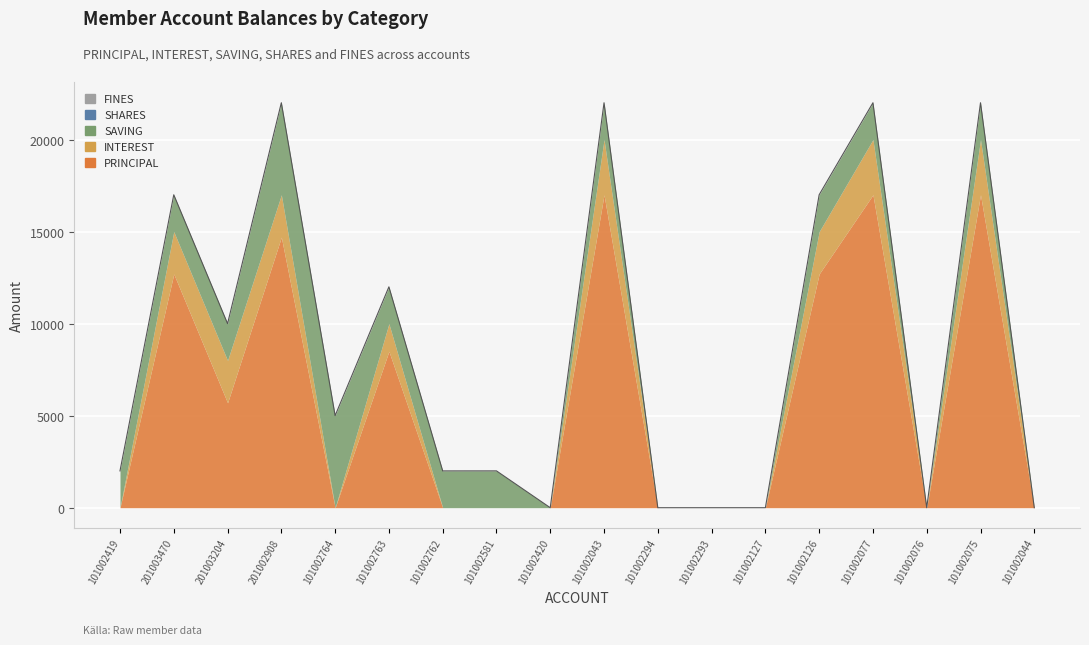

True or false: SAVING has more than 0 interior local peaks.

True